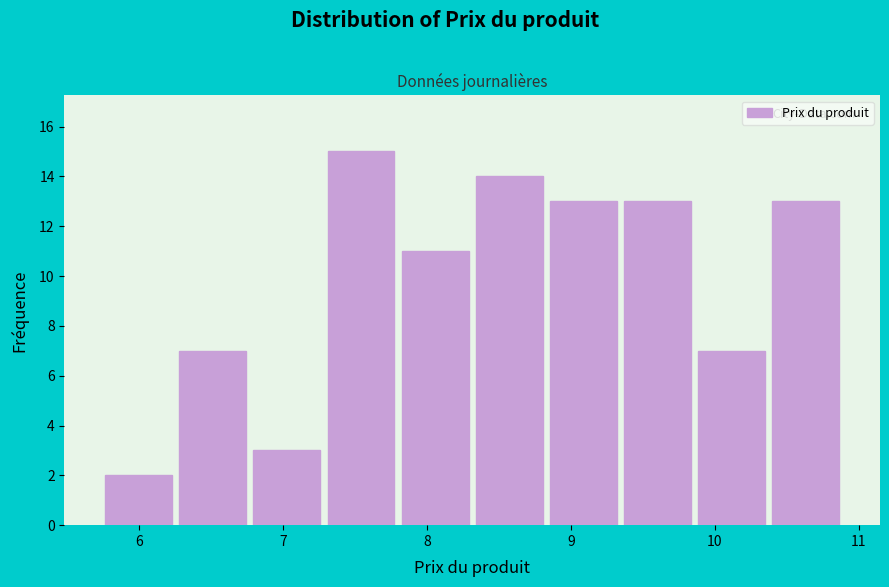

Which range on the x-axis has the tallest bar?

7.3 to 7.8